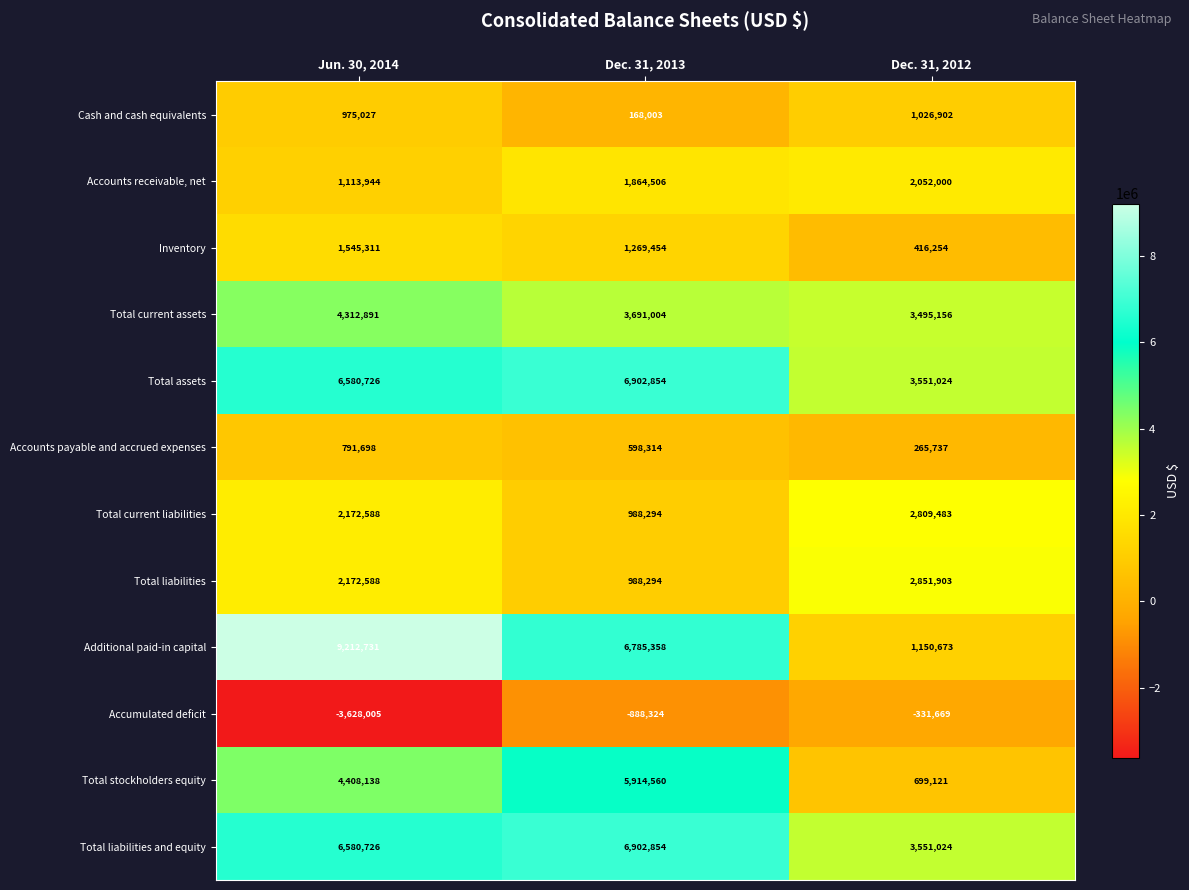

What is the average value of the Cash and cash equivalents series?

723311